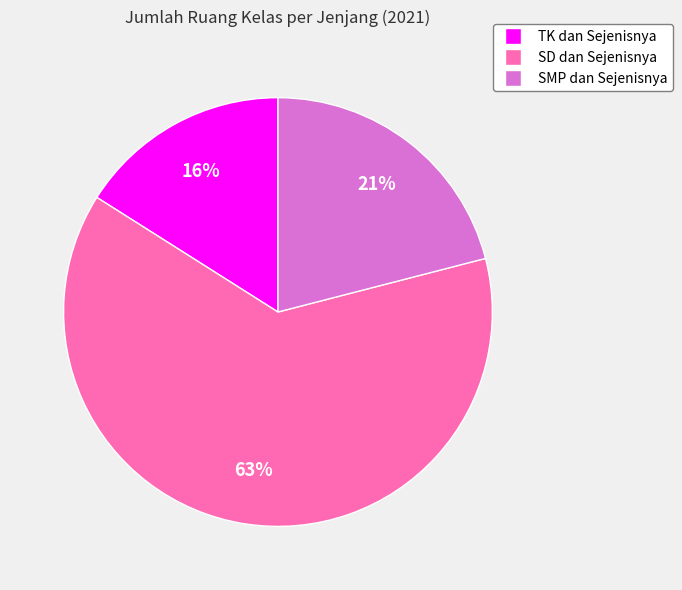

The TK dan Sejenisnya slice represents 30% of the pie. True or false?

False